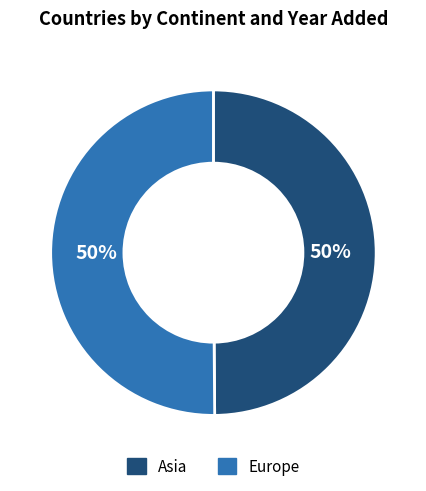

Is it true that Asia is 58% of the pie?

False